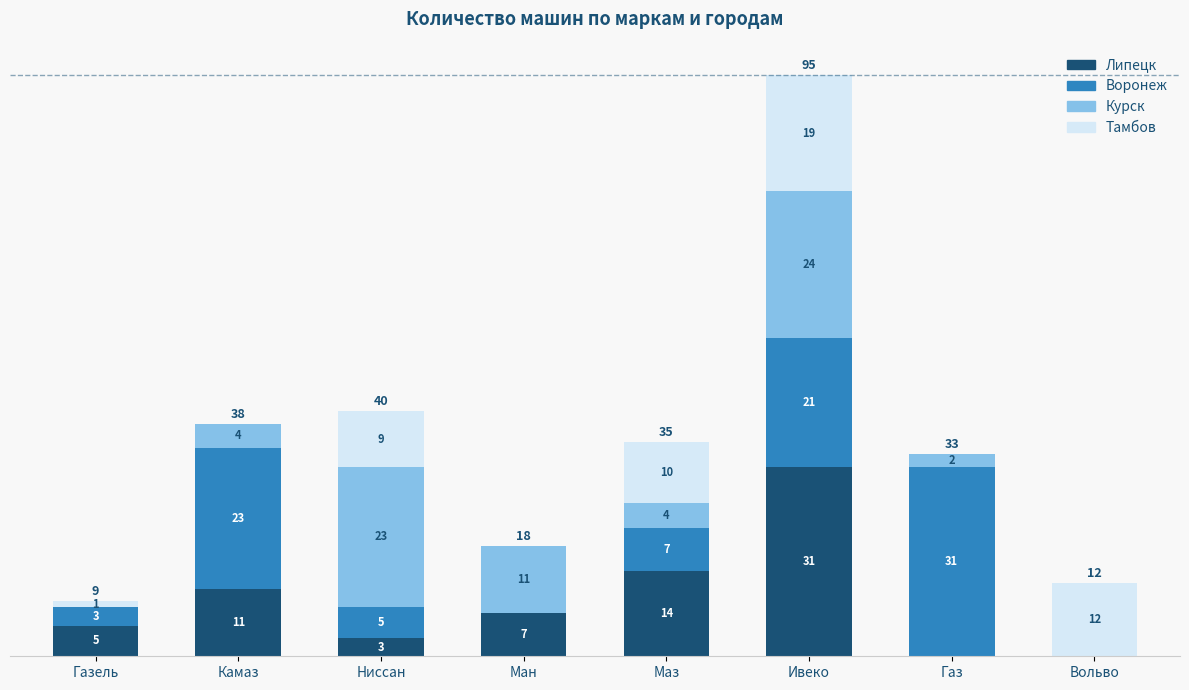

At which category is the sum across all series the highest?

Ивеко